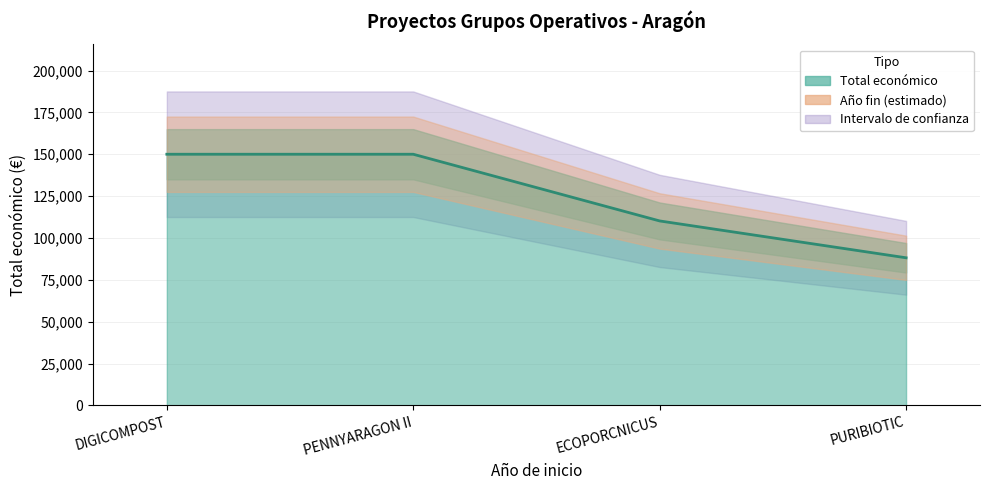

What is the label of the 1st point from the left?

DIGICOMPOST